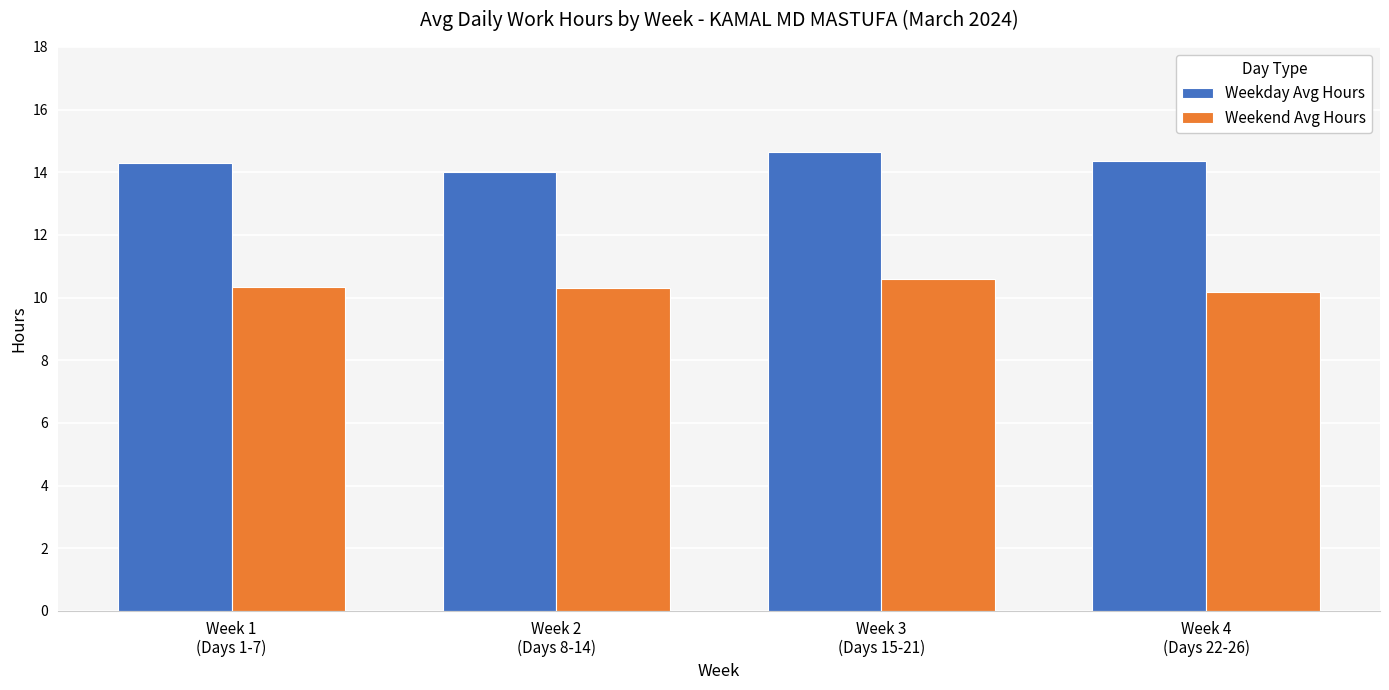

What is the highest value of the Weekend Avg Hours series?

10.6